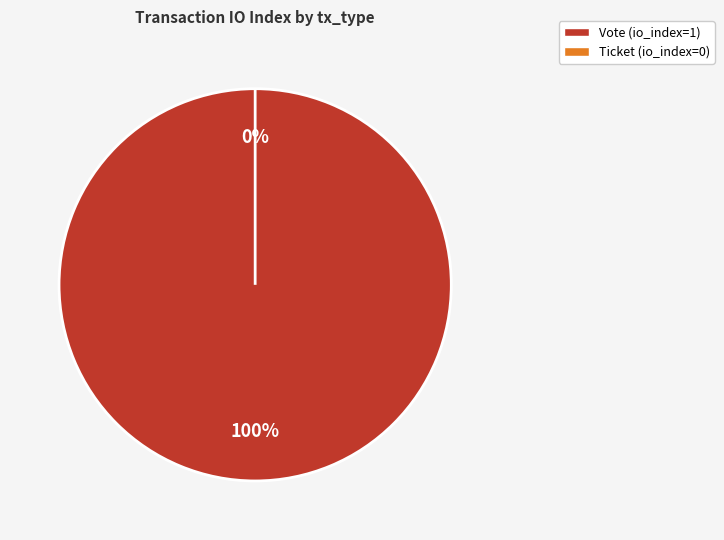

Which category accounts for the majority?

Vote